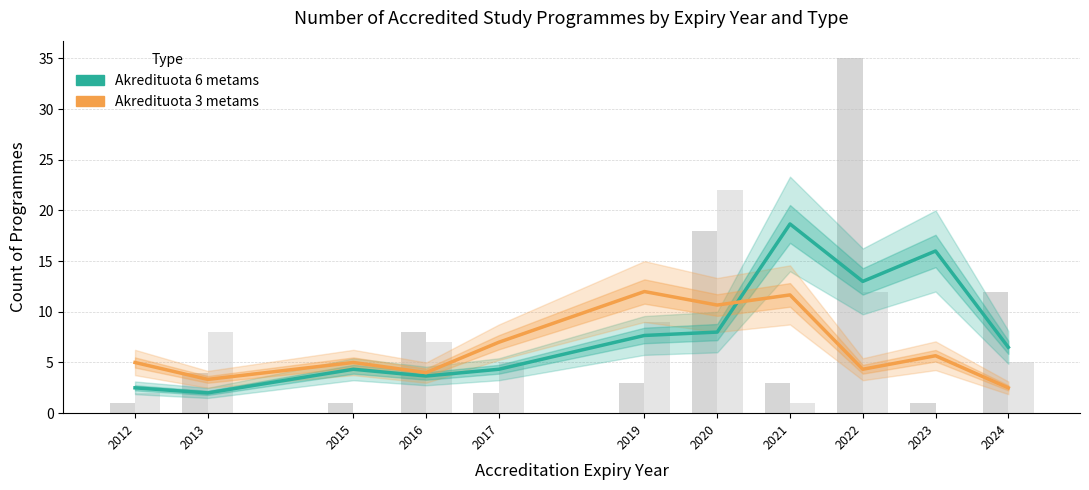

Are the bars grouped side by side (vs. stacked)?

Yes